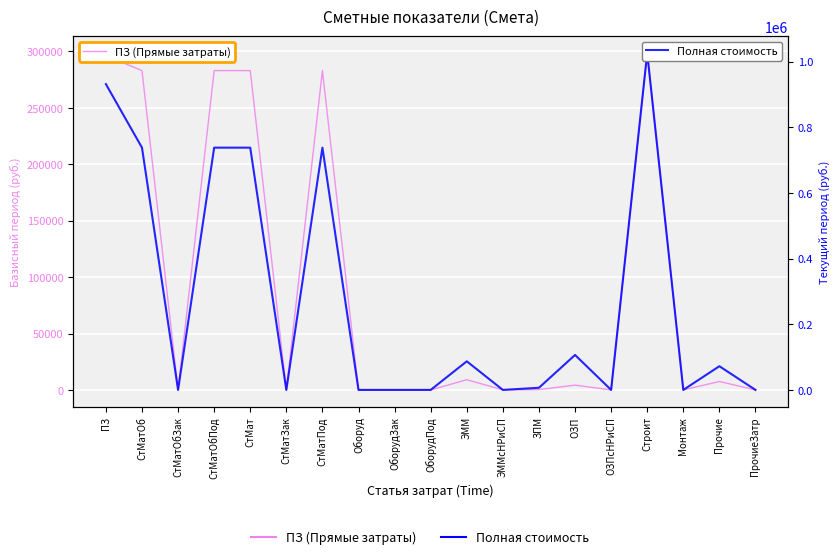

How many interior local valleys does the ПЗ (Прямые затраты) series have?

5